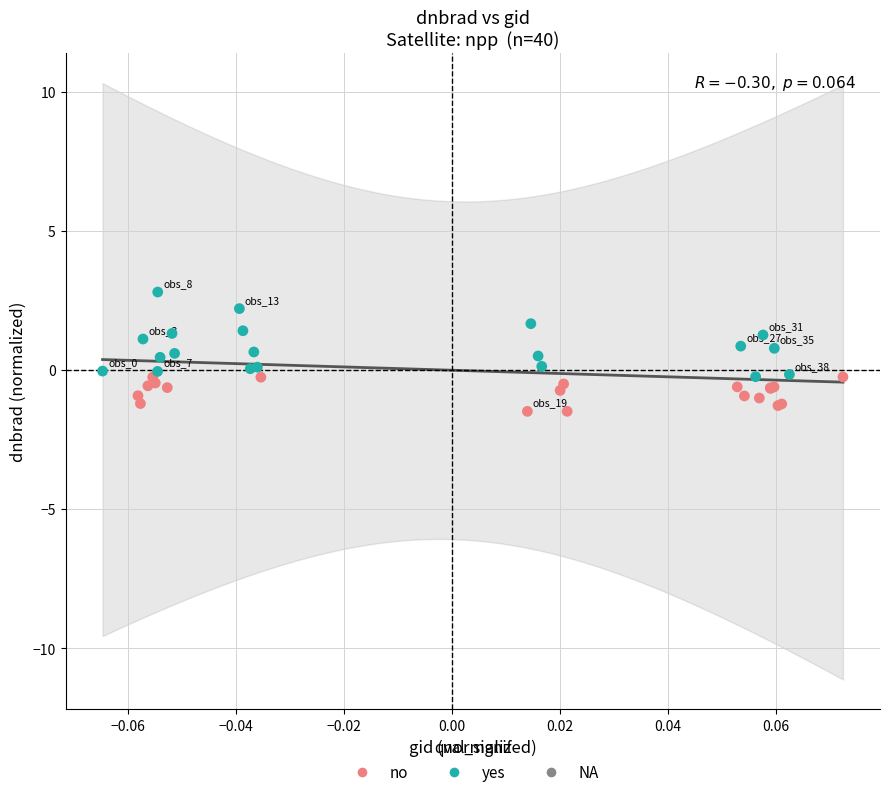

Which series reaches the minimum Y coordinate?

no